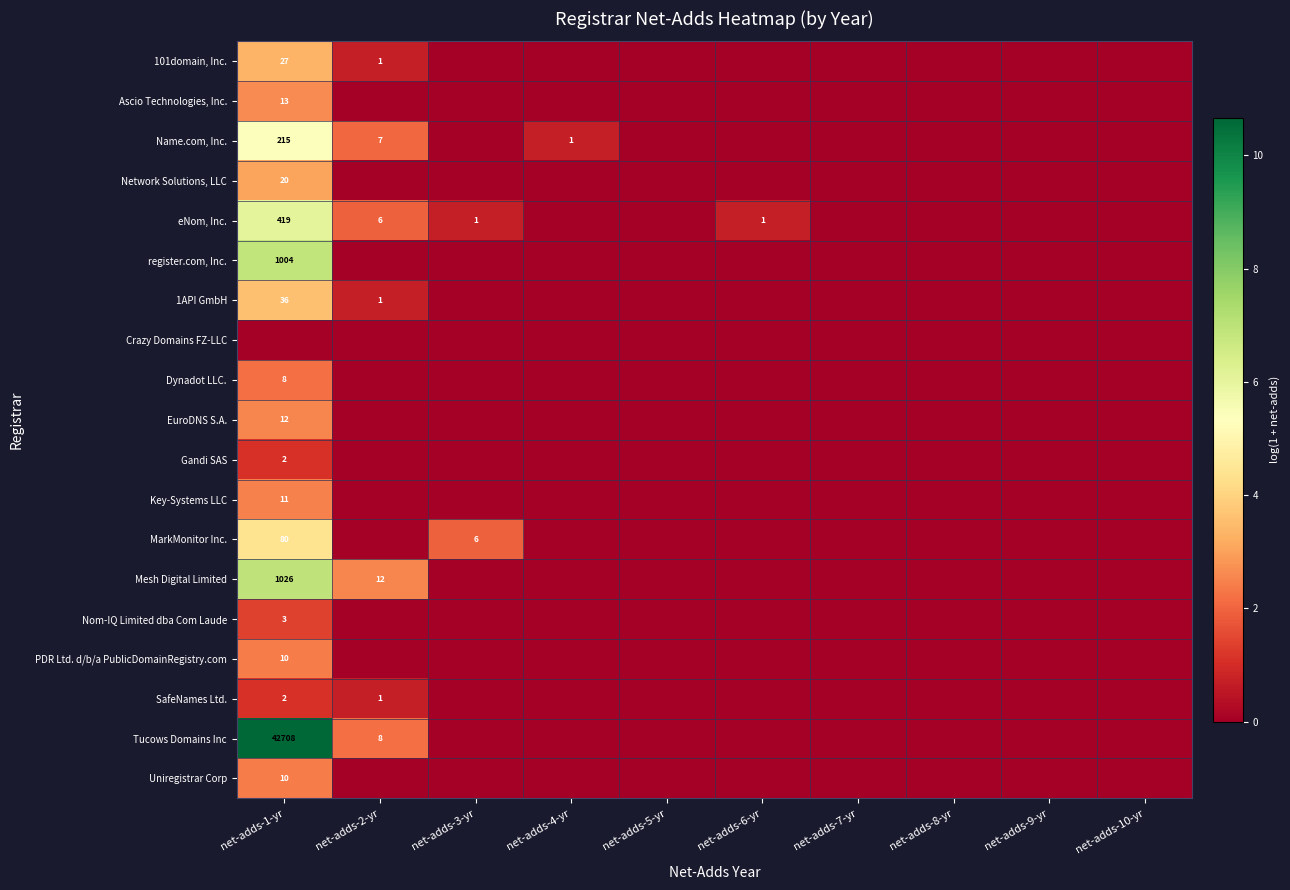

True or false: SafeNames Ltd. has a value of 1 at net-adds-1-yr.

False